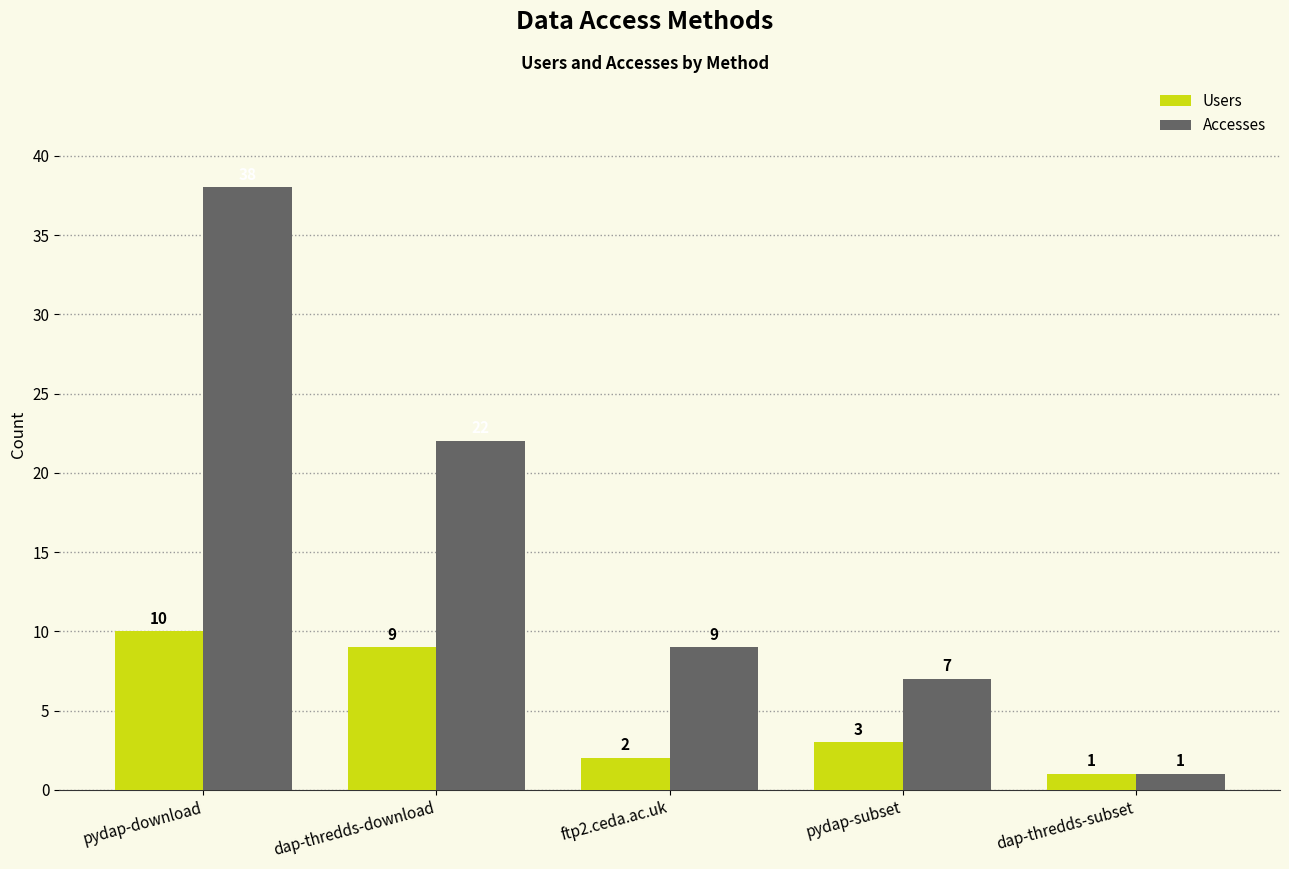

Where is Accesses nearest to the value 19?

dap-thredds-download